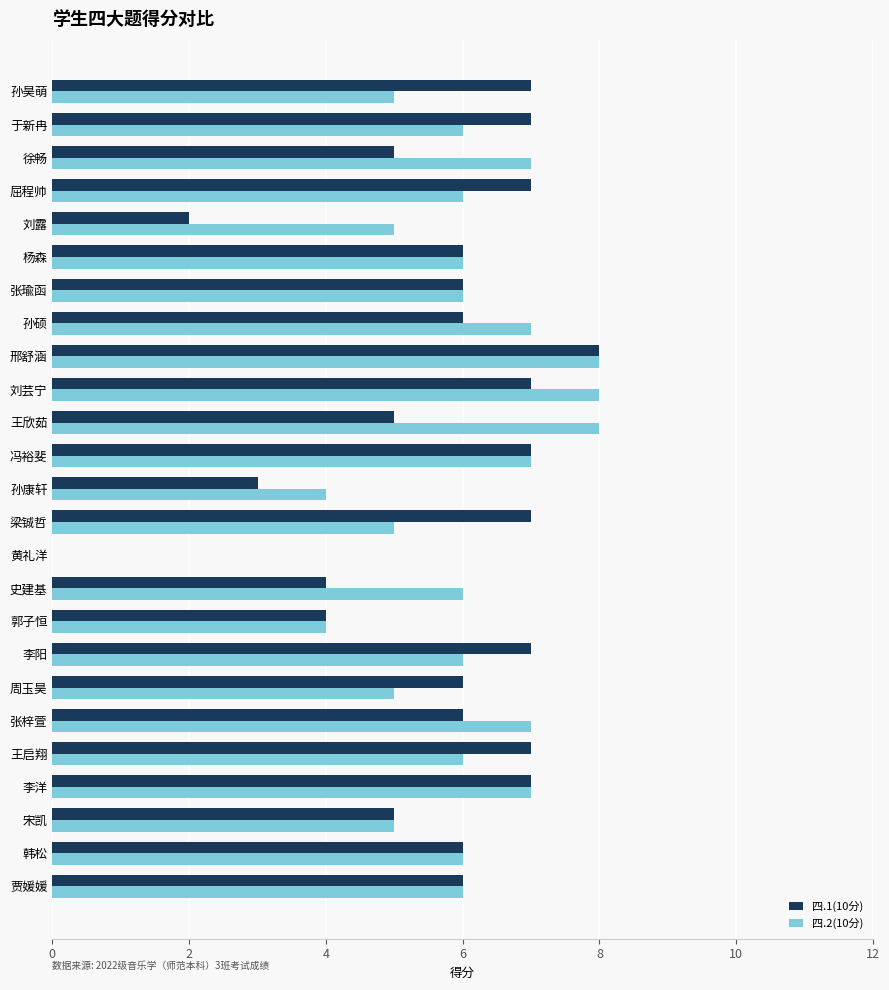

True or false: 四.2(10分) has a value of 5 at 孙康轩.

False